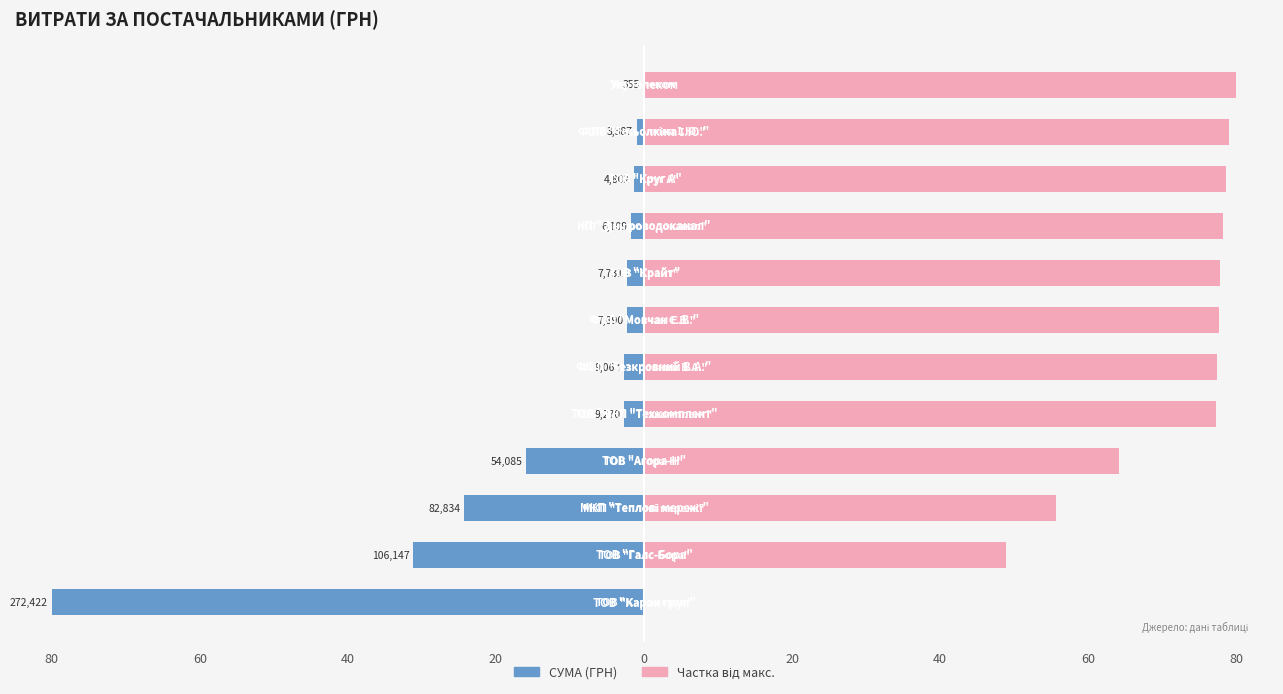

Is it true that Частка (%) equals 124.7 at 60?

False